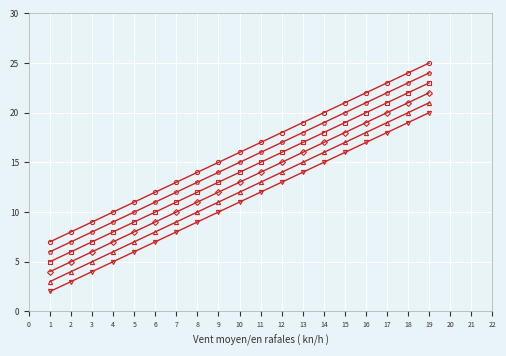

At which category is the sum across all series the highest?

19